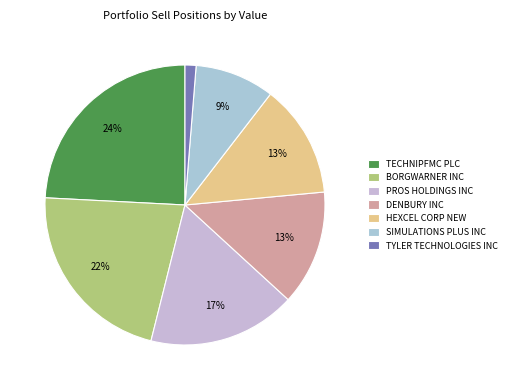

What percentage is the PROS HOLDINGS INC slice, to the nearest percent?

17%